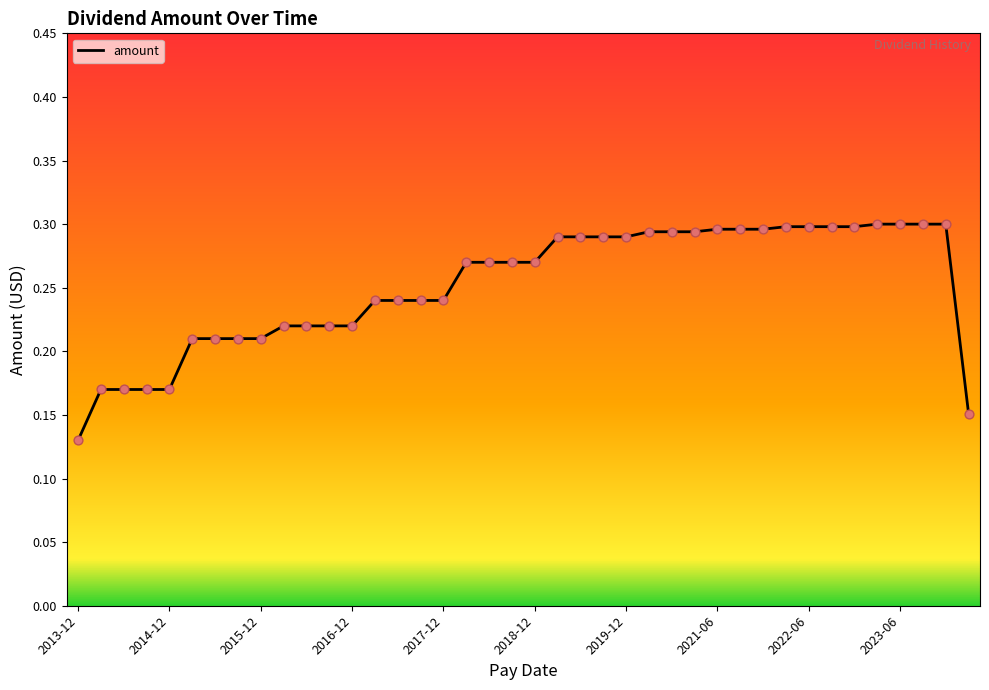

How many lines are shown in the chart?

1